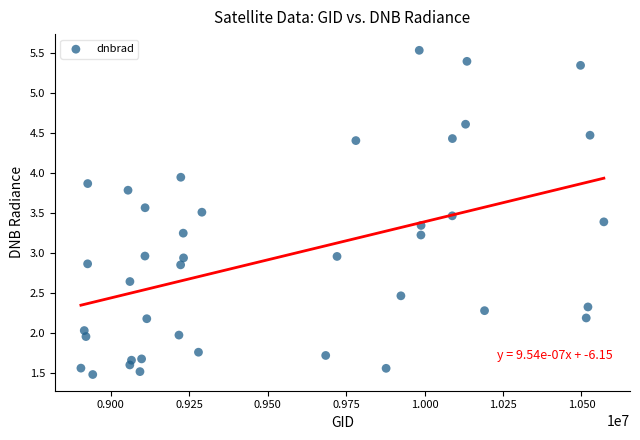

What is the range of X values (max minus min)?

1665836.0